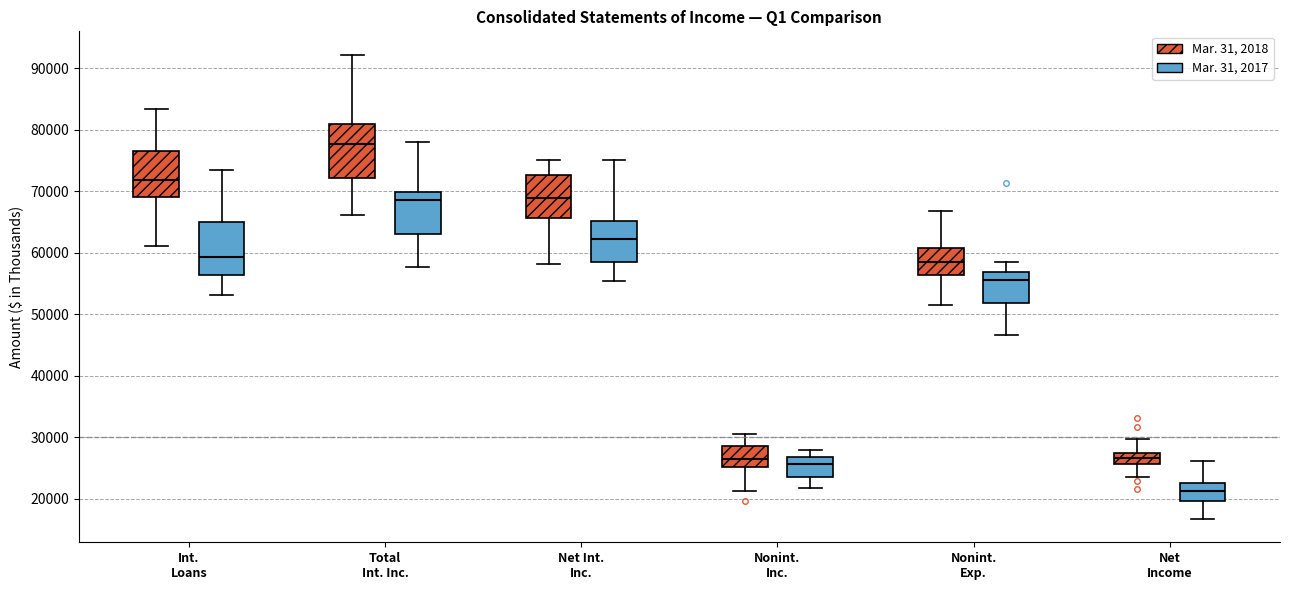

Reading left to right, transcribe this box plot: for each box, give where its median line is, the range the box spans, and where its two whiskers end, as read against the y-axis. The values are not printed on the chart, so give them approximately, as read against the axis.

Int. Loans (Mar. 31, 2018): median 72000, box 69000 to 76000, whiskers 61000 to 83000
Int. Loans (Mar. 31, 2017): median 59000, box 56000 to 65000, whiskers 53000 to 73000
Total Int. Inc. (Mar. 31, 2018): median 78000, box 72000 to 81000, whiskers 66000 to 92000
Total Int. Inc. (Mar. 31, 2017): median 69000, box 63000 to 70000, whiskers 58000 to 78000
Net Int. Inc. (Mar. 31, 2018): median 69000, box 66000 to 73000, whiskers 58000 to 75000
Net Int. Inc. (Mar. 31, 2017): median 62000, box 59000 to 65000, whiskers 55000 to 75000
Nonint. Inc. (Mar. 31, 2018): median 27000, box 25000 to 29000, whiskers 21000 to 31000
Nonint. Inc. (Mar. 31, 2017): median 26000, box 23000 to 27000, whiskers 22000 to 28000
Nonint. Exp. (Mar. 31, 2018): median 59000, box 56000 to 61000, whiskers 51000 to 67000
Nonint. Exp. (Mar. 31, 2017): median 56000, box 52000 to 57000, whiskers 47000 to 58000
Net Income (Mar. 31, 2018): median 27000, box 26000 to 28000, whiskers 24000 to 30000
Net Income (Mar. 31, 2017): median 21000, box 20000 to 23000, whiskers 17000 to 26000